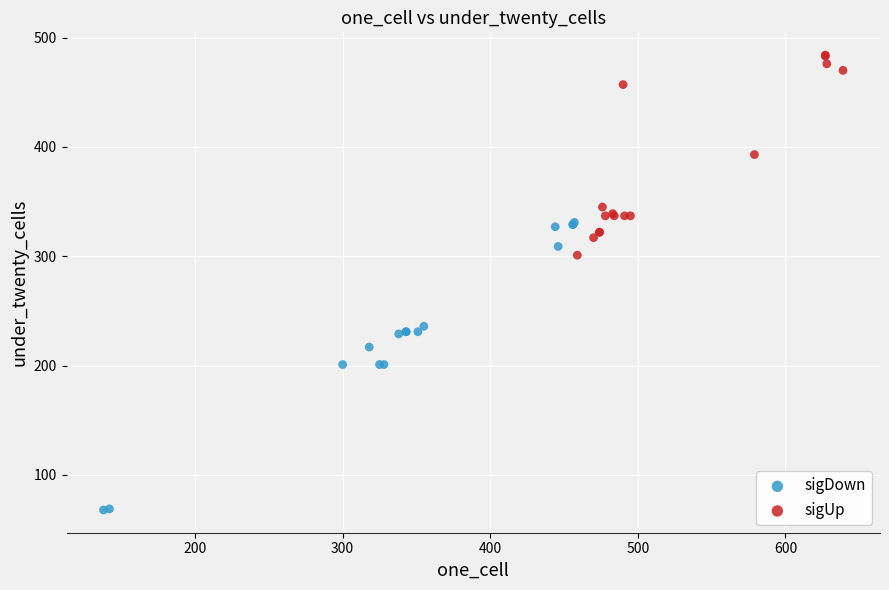

Which series reaches the maximum Y coordinate?

sigUp